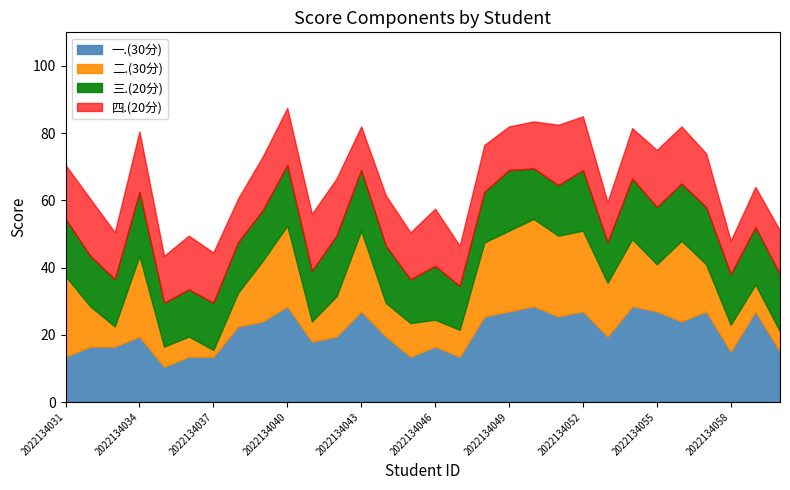

Rank the series at 2022134051 from highest to lowest value.

一.(30分), 二.(30分), 四.(20分), 三.(20分)